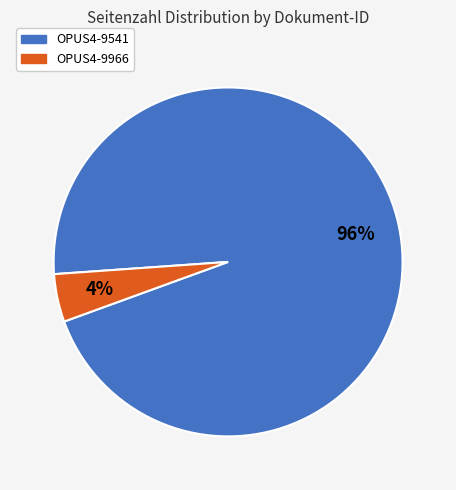

What percentage is the OPUS4-9966 slice, to the nearest percent?

4%